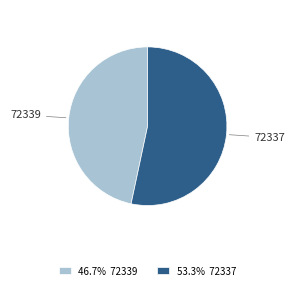

Is the sum of 72337 and 72339 greater than half?

Yes